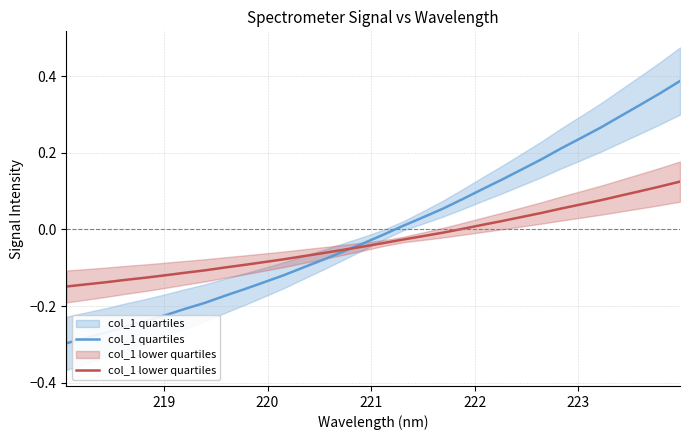

Between 219 and 223, which series saw the biggest shift?

col_1 quartiles